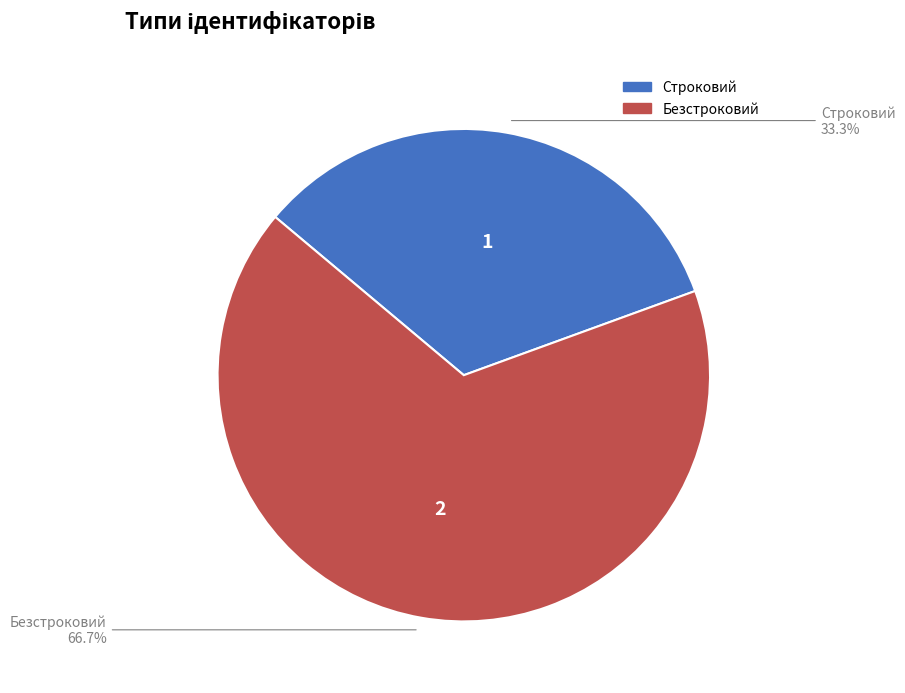

Count the number of slices in the pie.

2